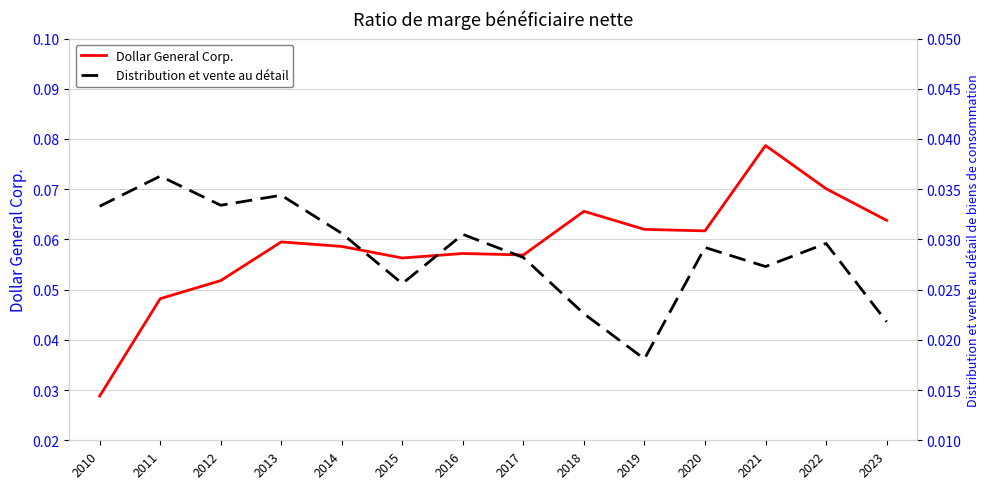

True or false: Dollar General Corp. and Distribution et vente au détail intersect in this chart.

True